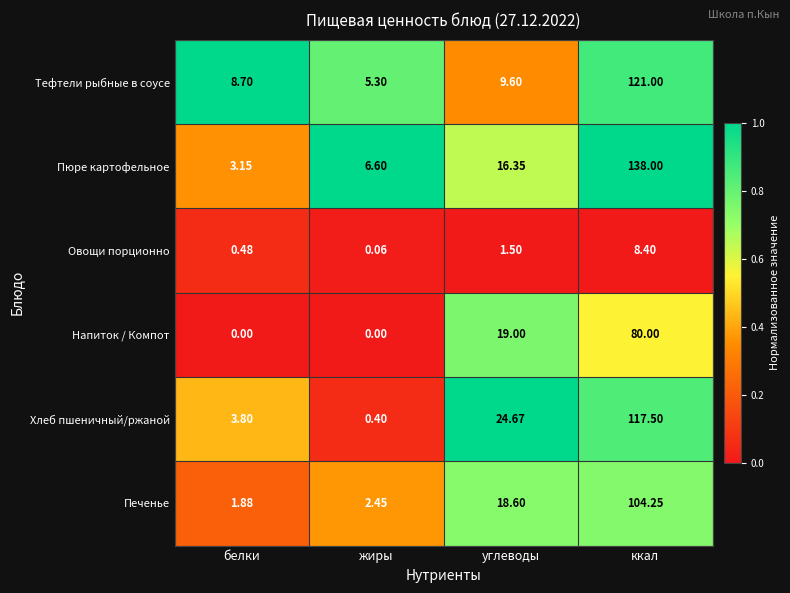

Rank the series at белки from lowest to highest value.

Напиток / Компот, Овощи порционно, Печенье, Пюре картофельное, Хлеб пшеничный/ржаной, Тефтели рыбные в соусе